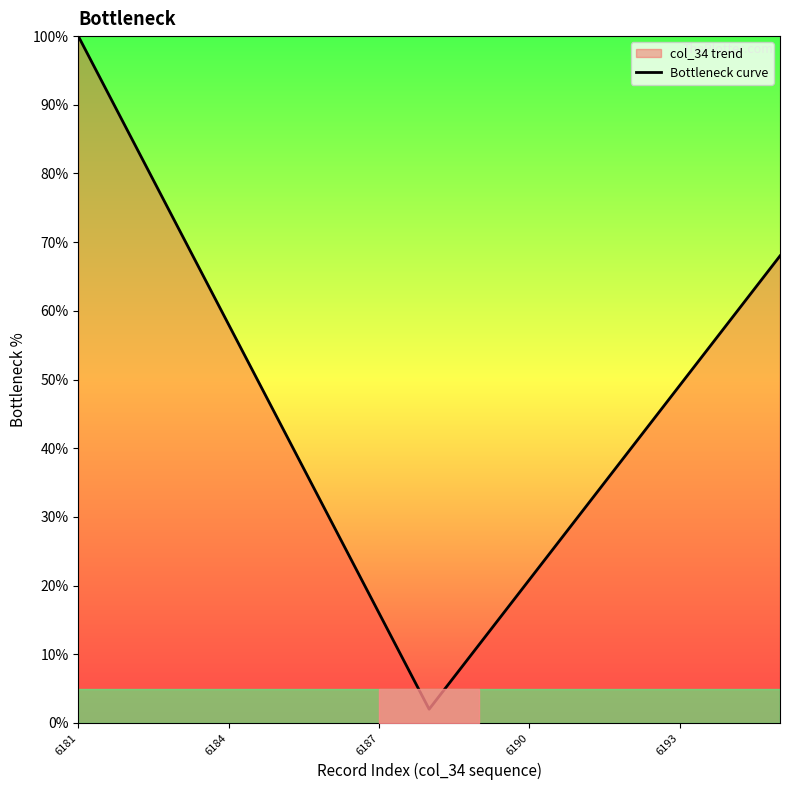

How many categories are shown in the chart?

15